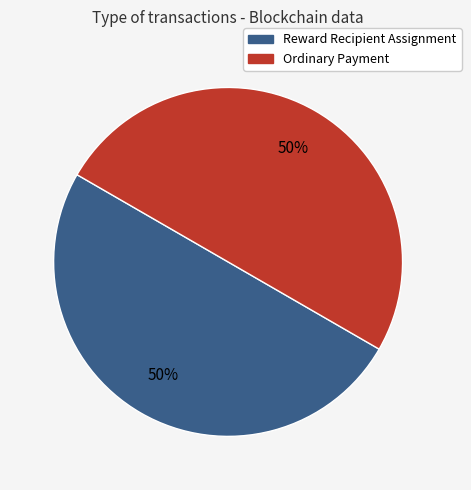

True or false: Reward Recipient Assignment accounts for 50% of the total.

True